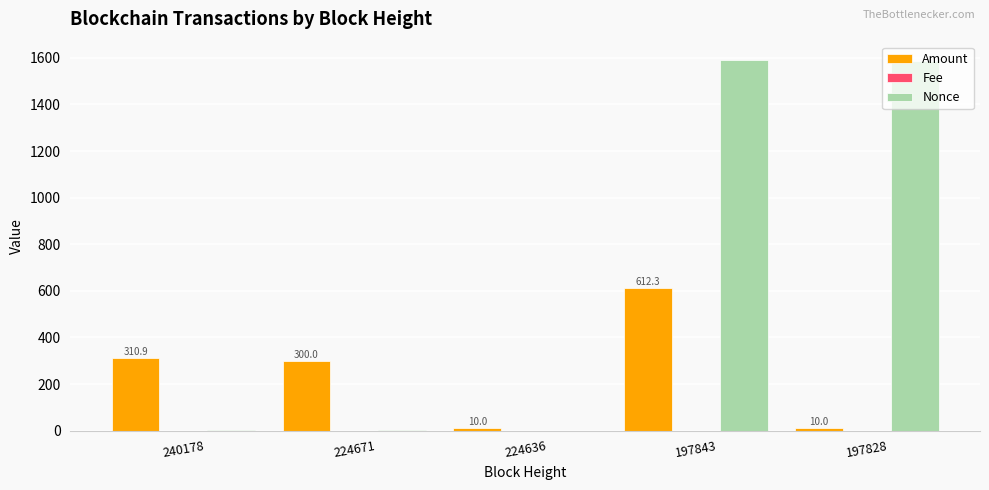

The Nonce series shows 1.0 at 224671. True or false?

True